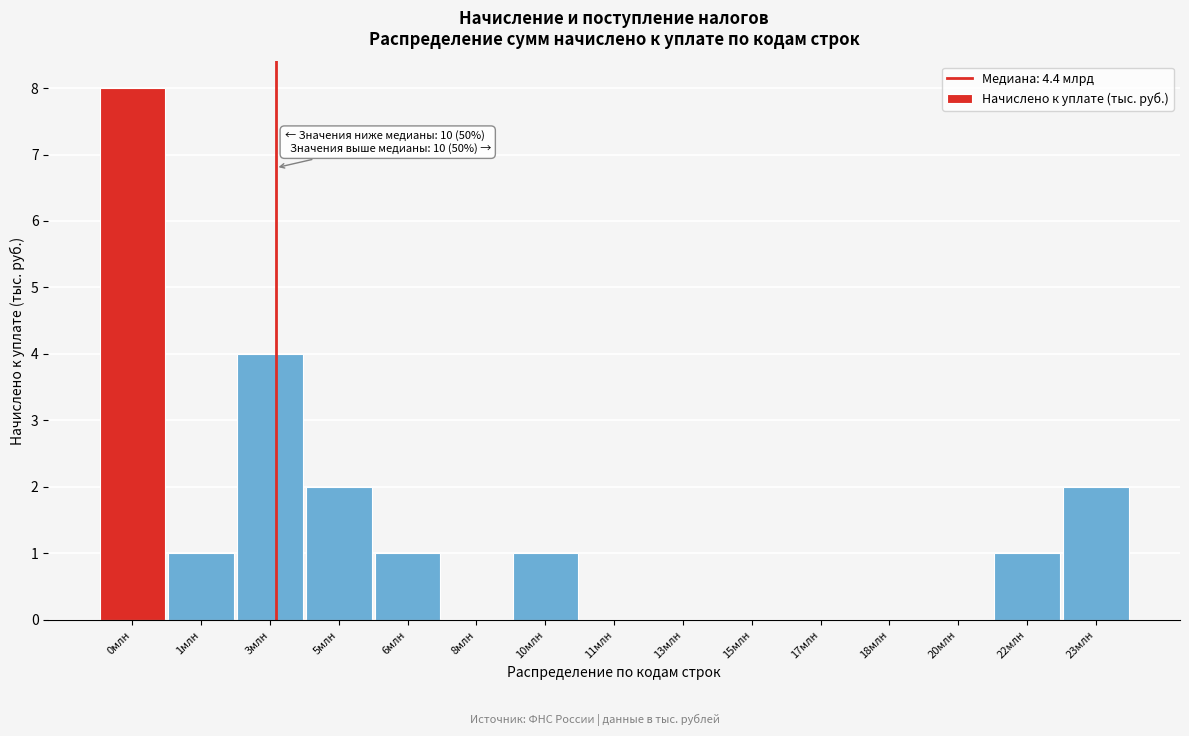

Reading right to left, list all the values displayed in this chart.

23млн=2	22млн=1	20млн=0	18млн=0	17млн=0	15млн=0	13млн=0	11млн=0	10млн=1	8млн=0	6млн=1	5млн=2	3млн=4	1млн=1	0млн=8